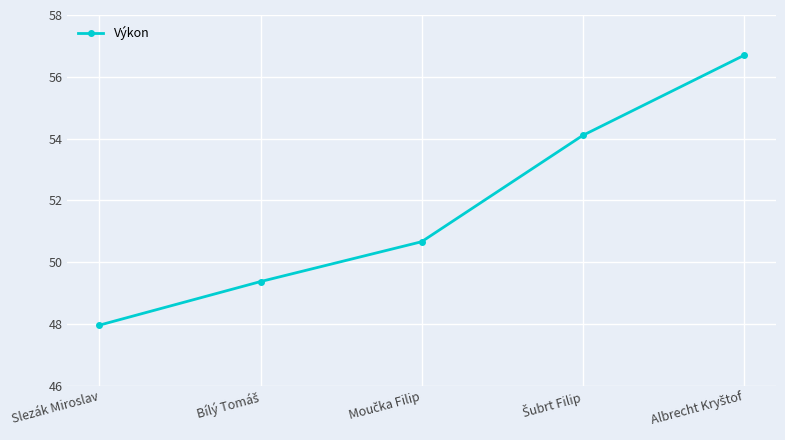

True or false: there are more than 0 points higher than both neighbors.

False